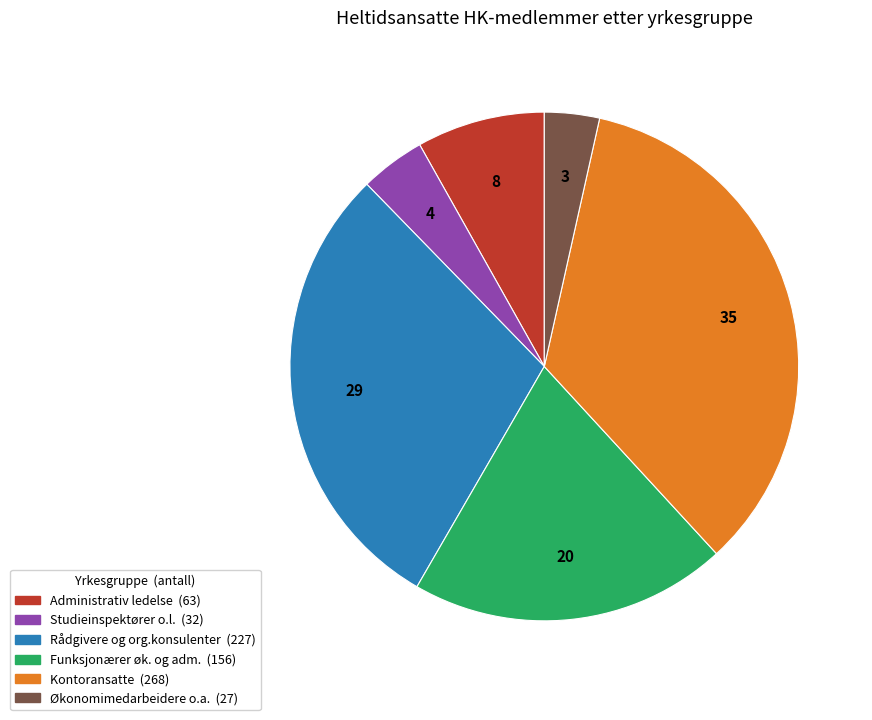

Is there a majority slice in this chart?

No